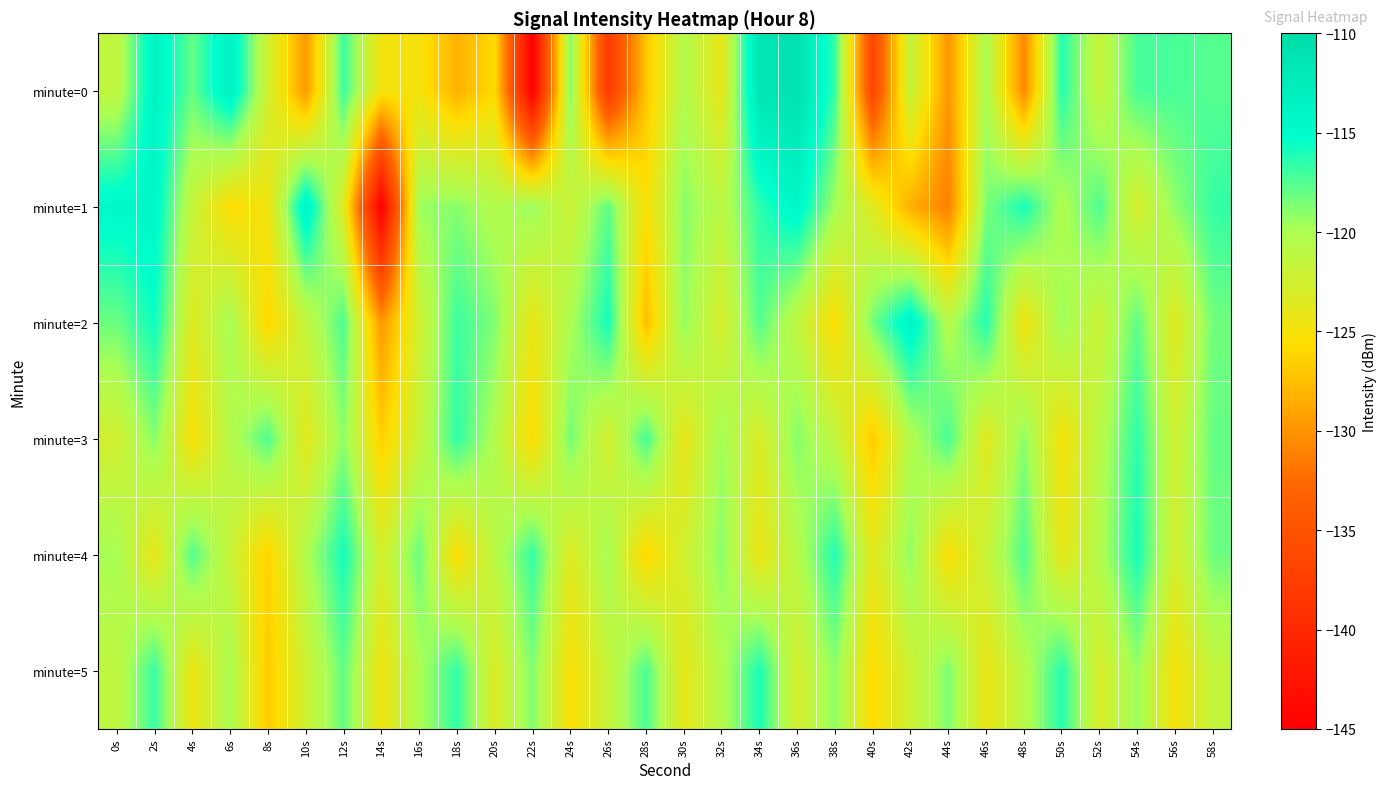

What is the total value across all series at 24s?

-728.1